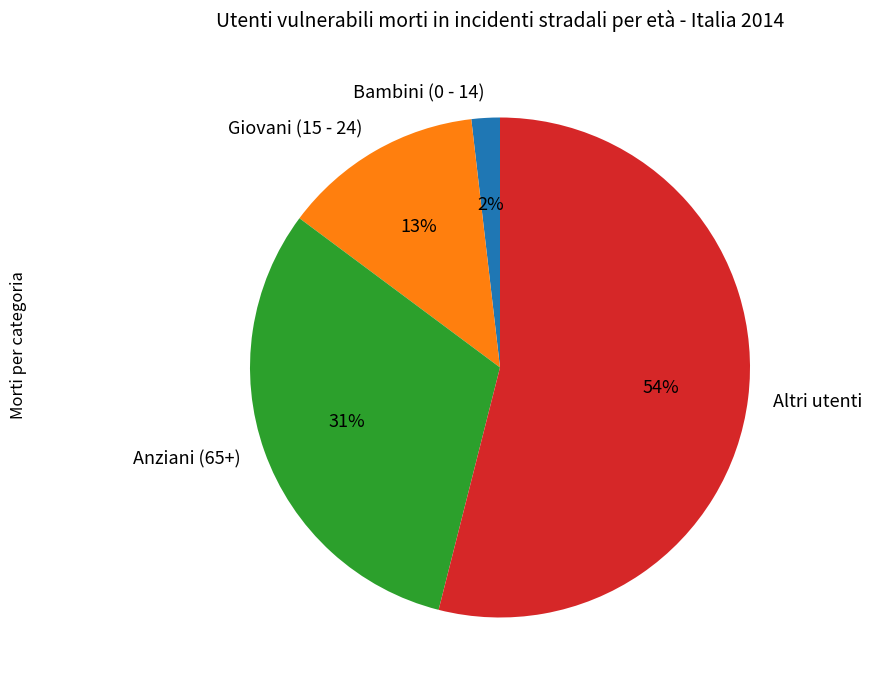

True or false: Bambini (0 - 14) accounts for 15% of the total.

False